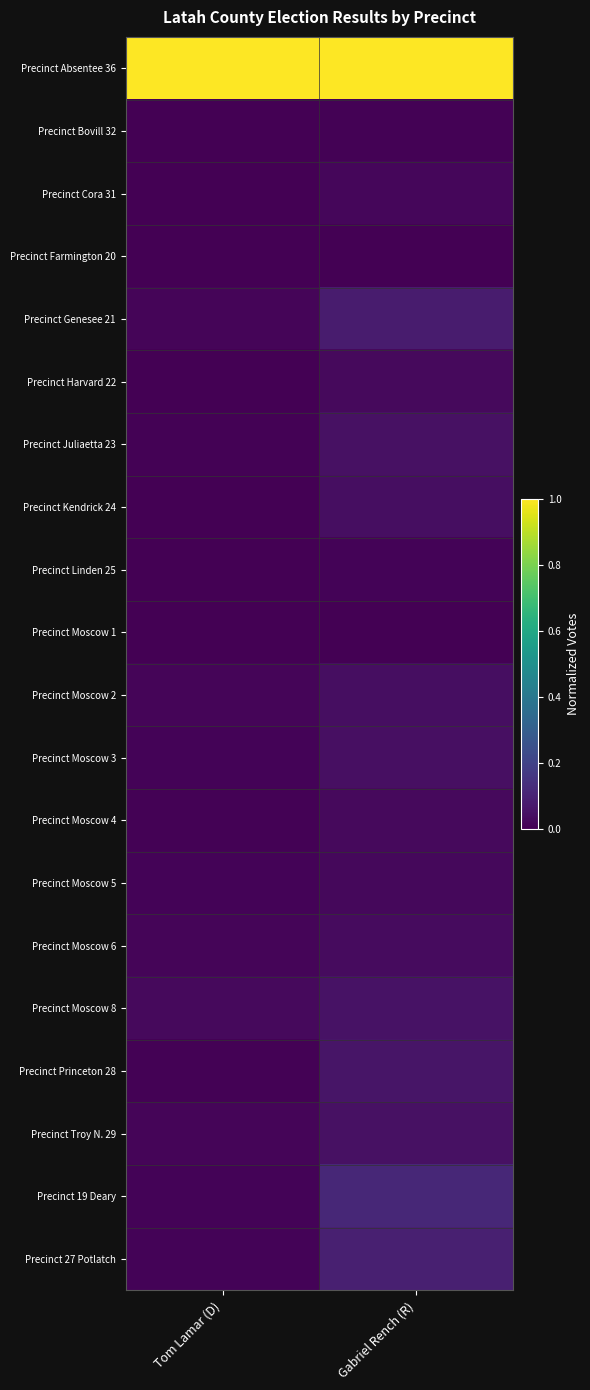

Which label corresponds to the smallest value in the chart?

Tom Lamar (D)